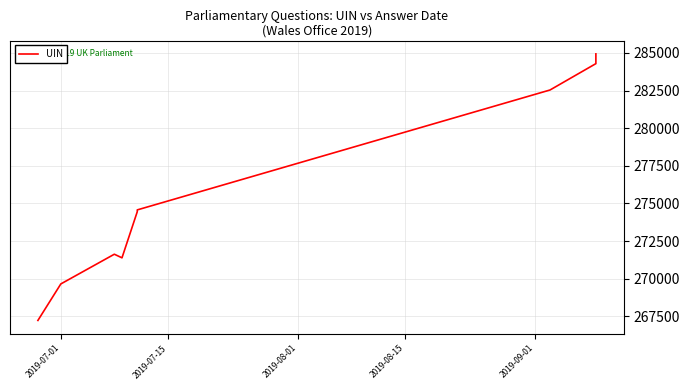

Is it true that the value at 6 is 473220?

False